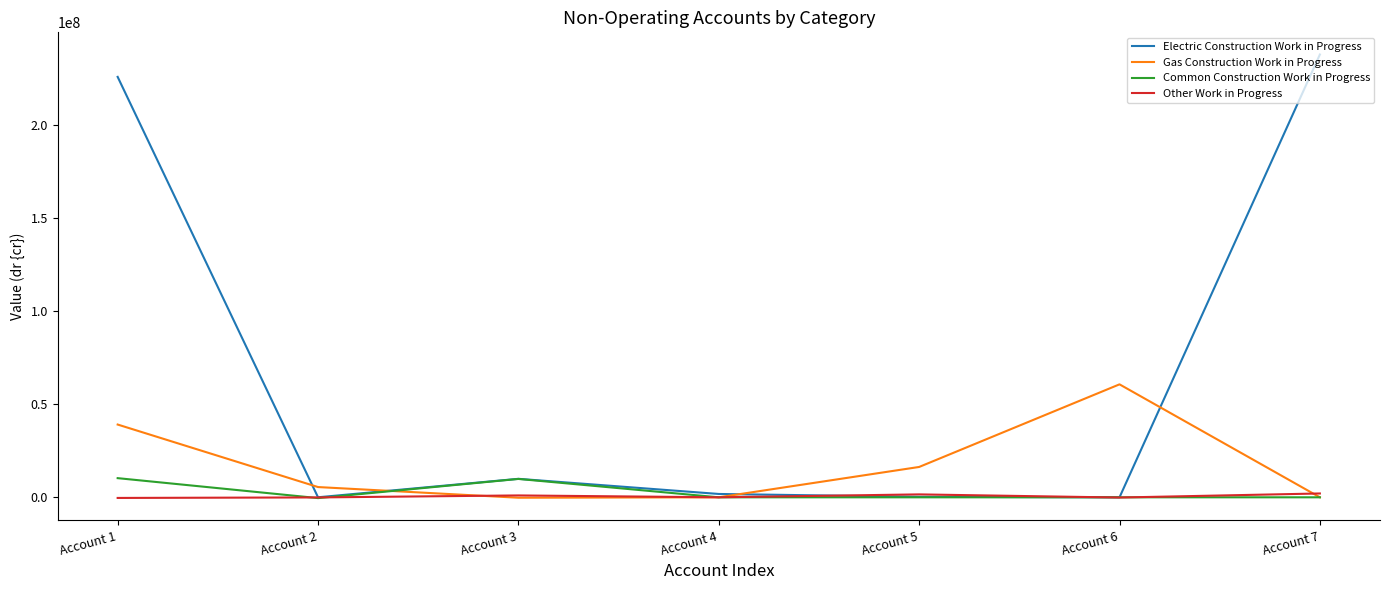

What is the maximum value shown in the chart?

237713952.3